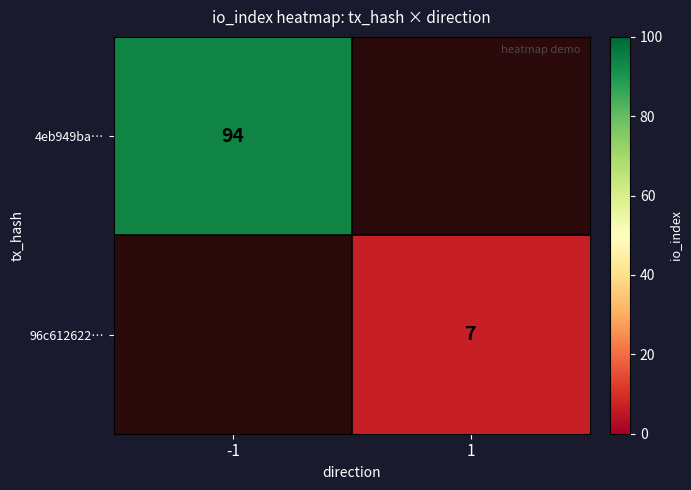

Which label corresponds to the smallest value in the chart?

1